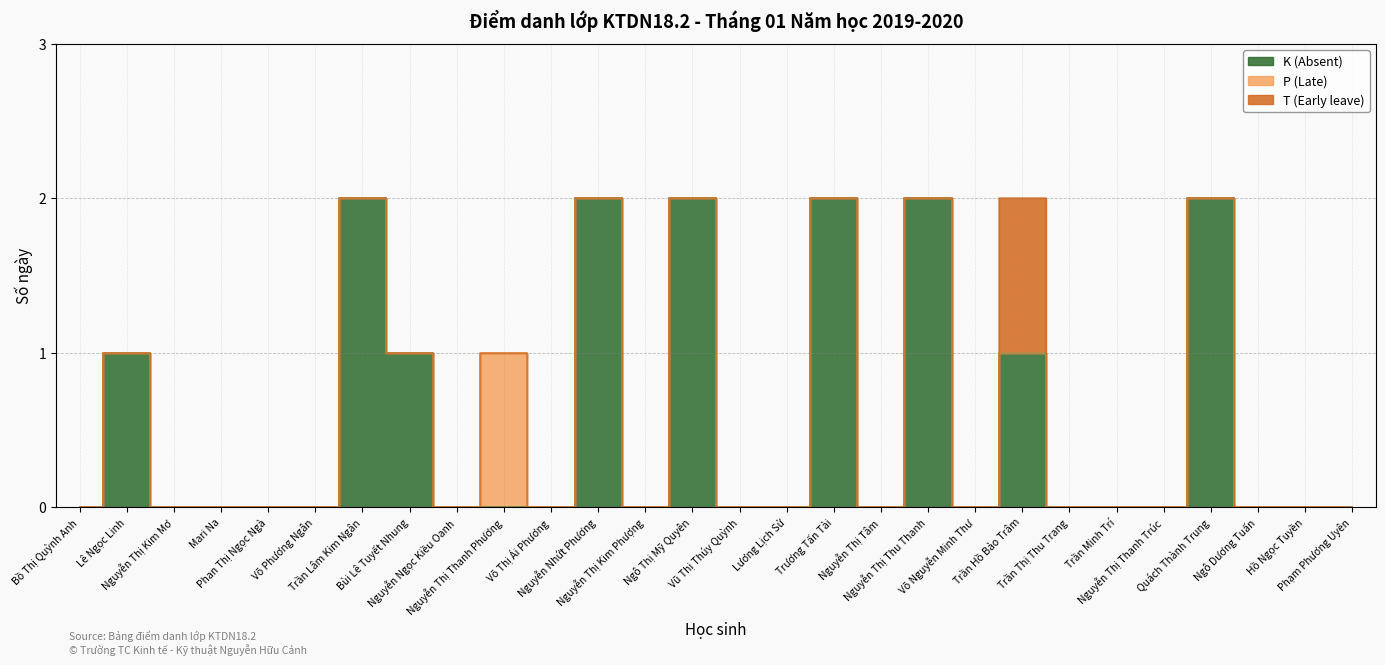

At which label does P (Late) reach its minimum?

Bồ Thị Quỳnh Anh